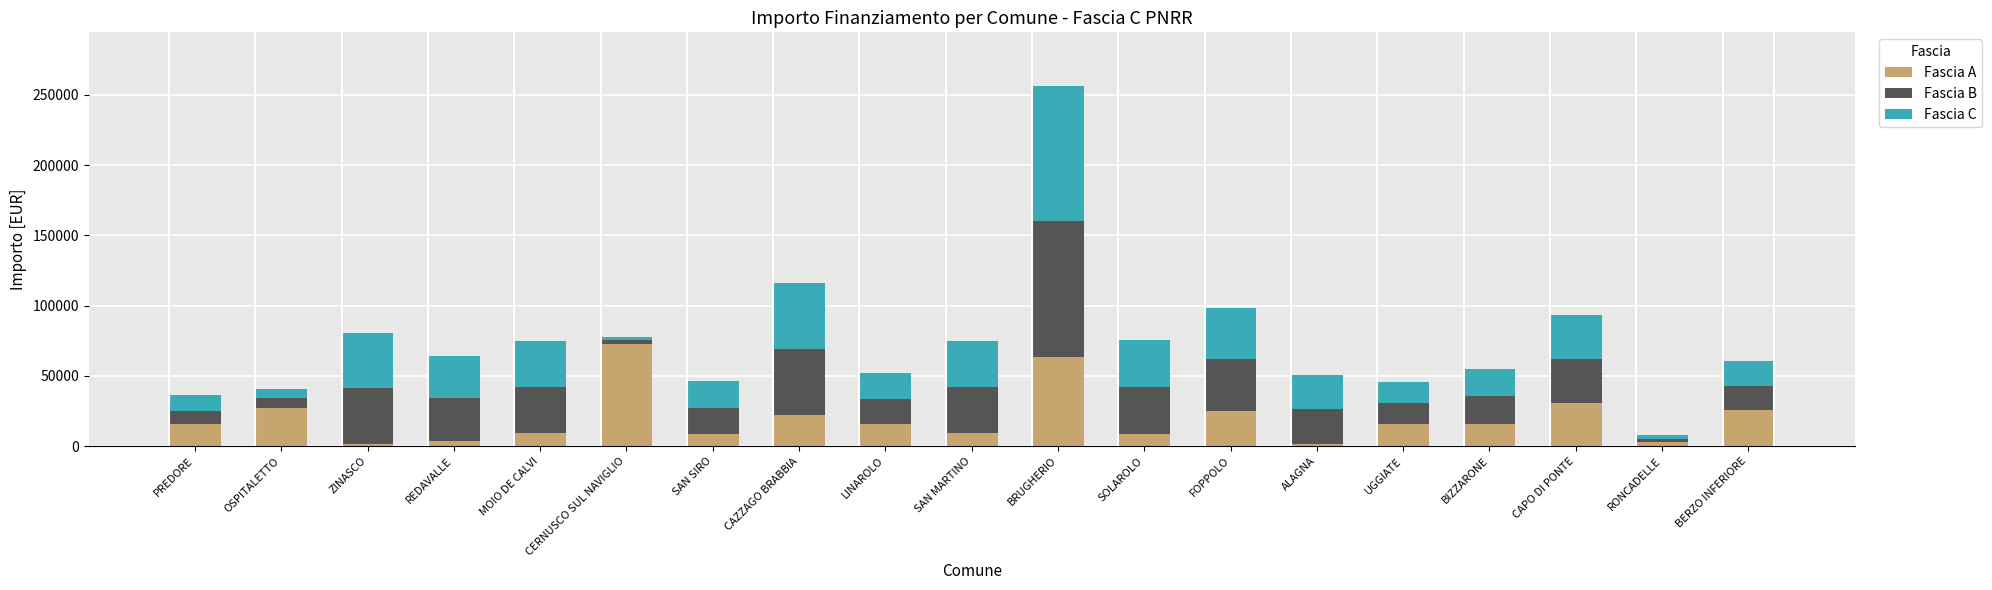

What is the difference between the second highest and minimum values in the Fascia A series?

61914